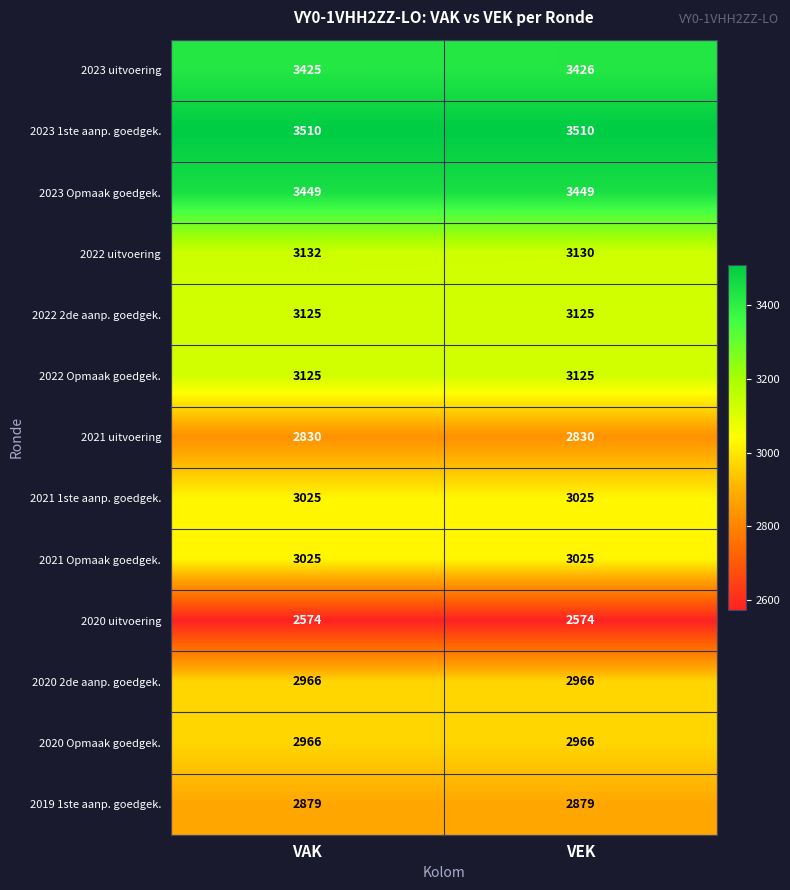

At how many categories does at least one series exceed 2745?

2